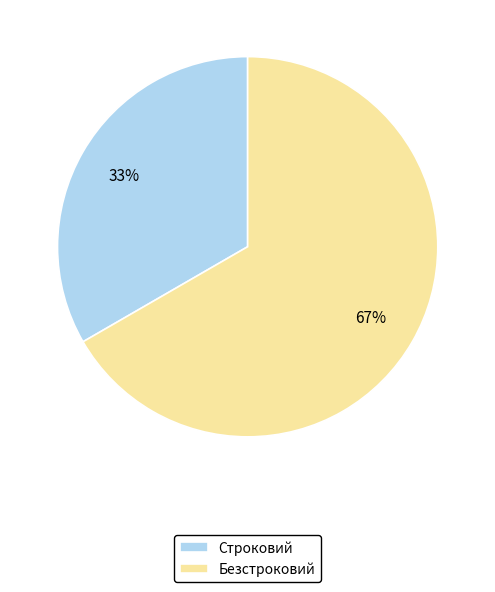

How many segments does this pie chart have?

2